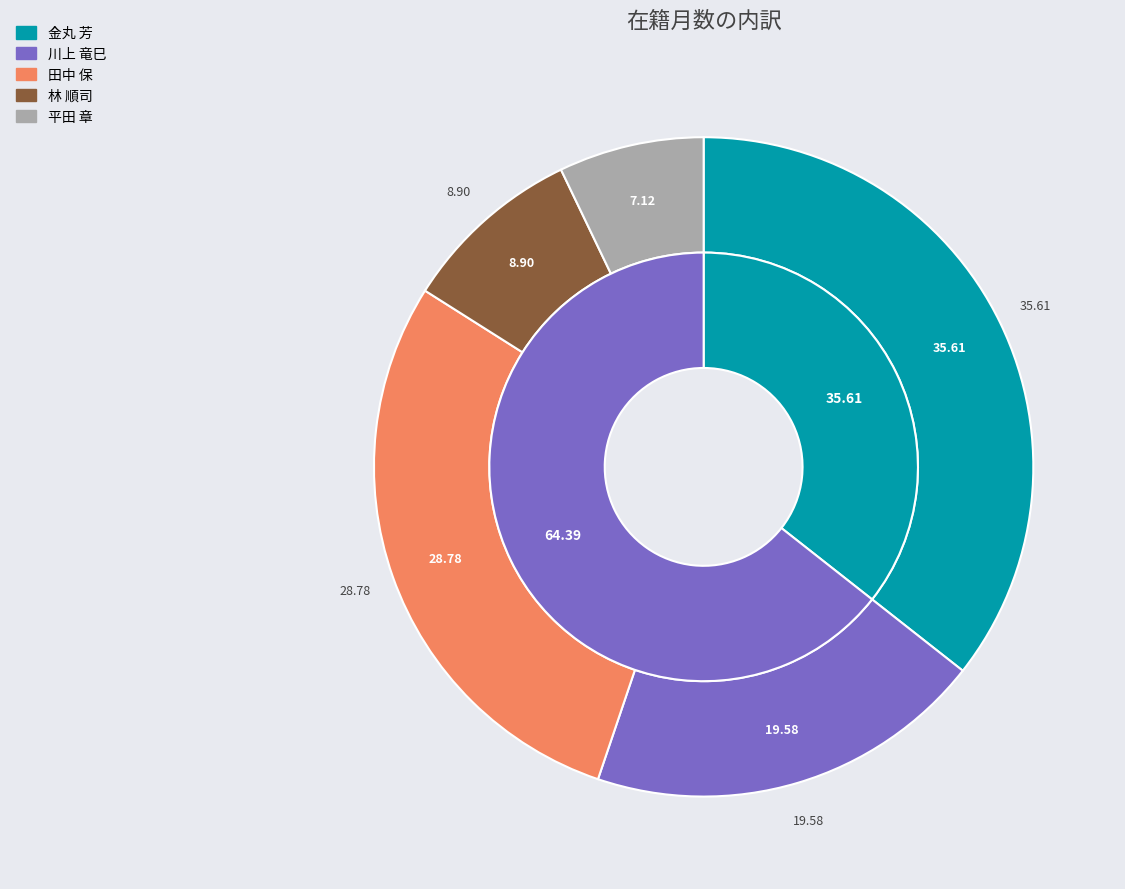

The 林 順司 slice represents 9% of the pie. True or false?

True